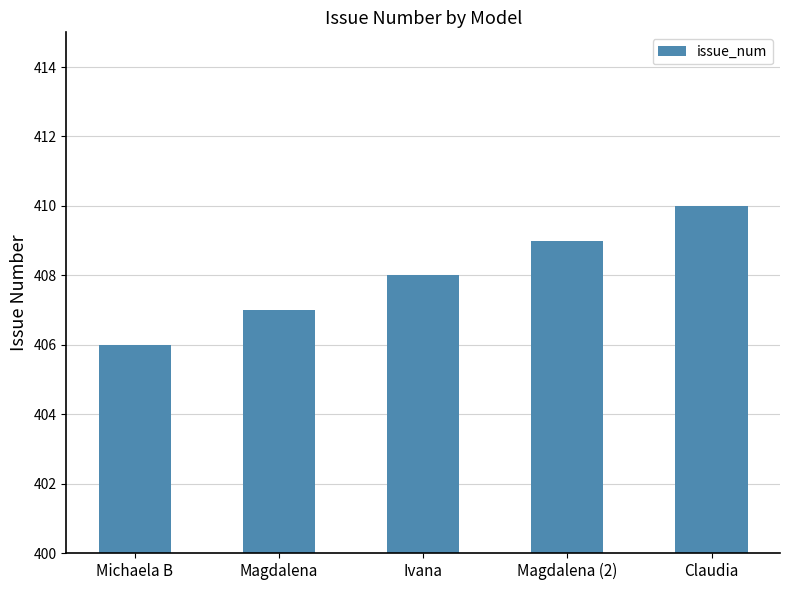

Where is the data nearest to the value 408?

Ivana